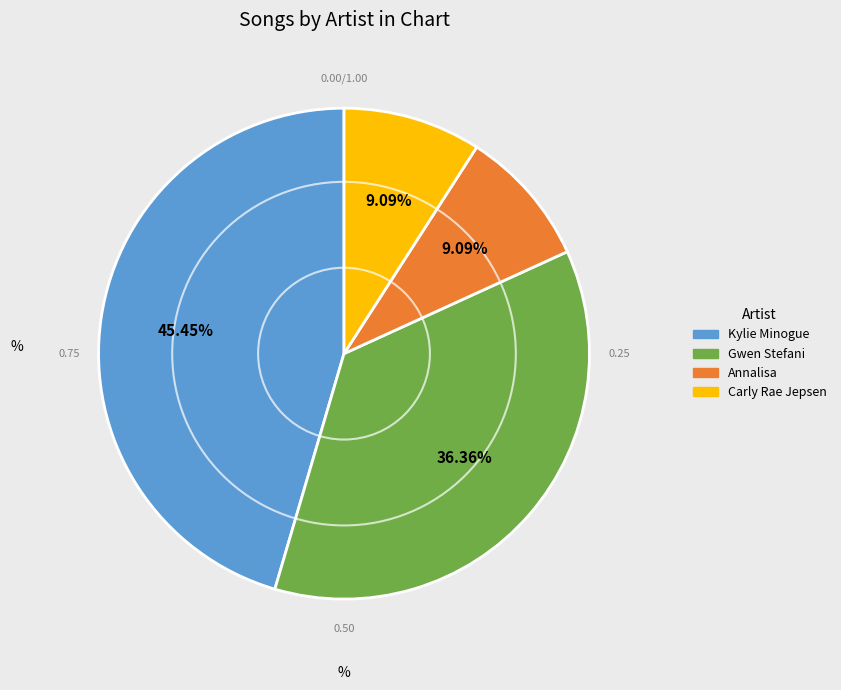

True or false: Annalisa accounts for 1% of the total.

False